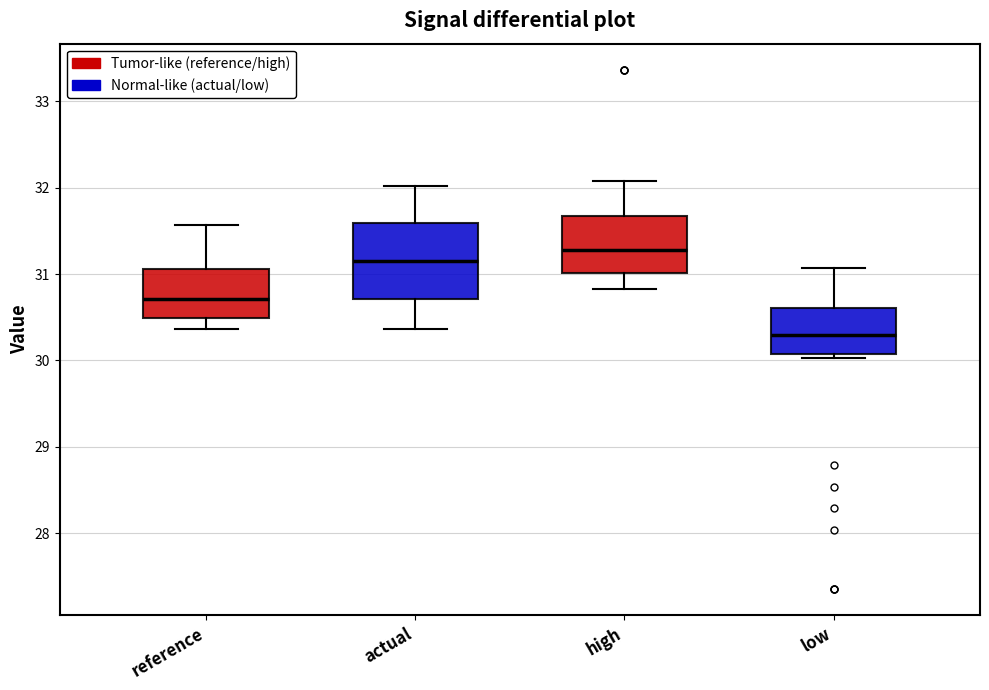

Where is the lower edge of the box for high on the y-axis? The values are not printed on the chart, so give them approximately, as read against the axis.

31.0